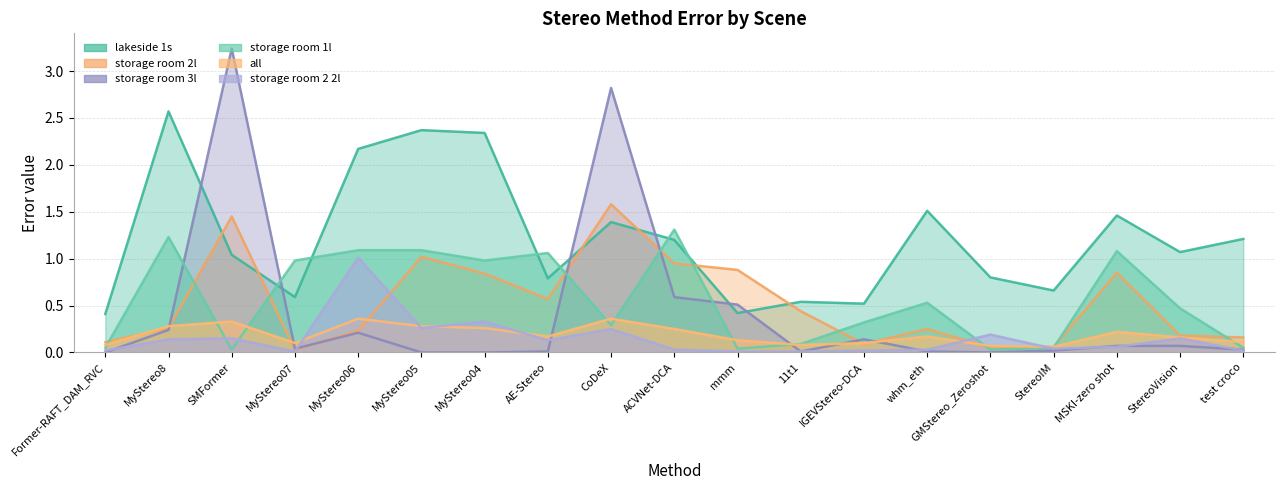

Which category has the highest value in the storage room 2 2l series?

MyStereo06